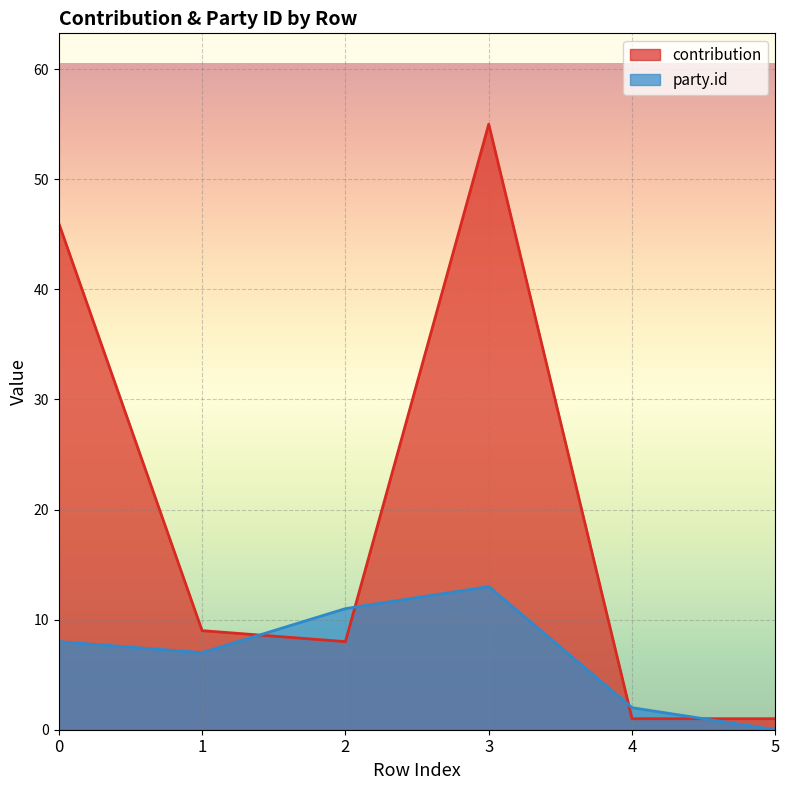

Rank the series by their maximum value, from lowest to highest.

party.id, contribution